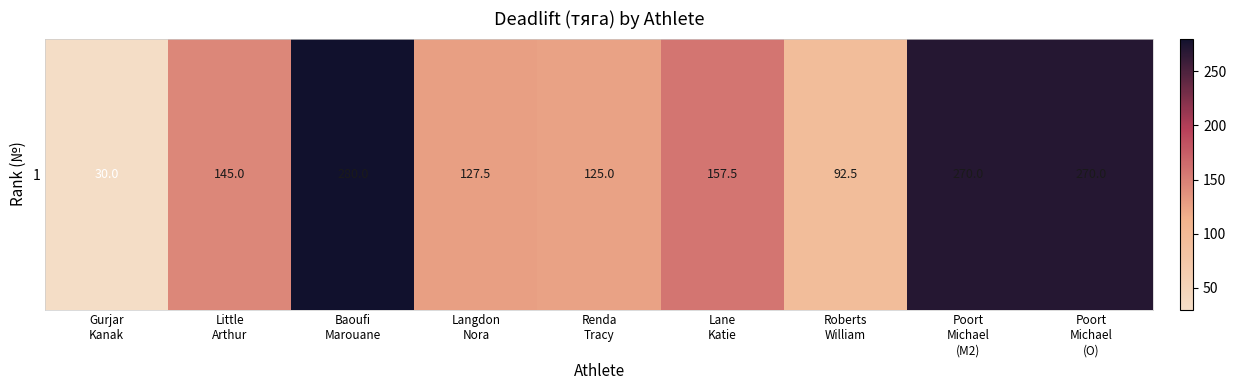

What is the sum of all values?

1497.5